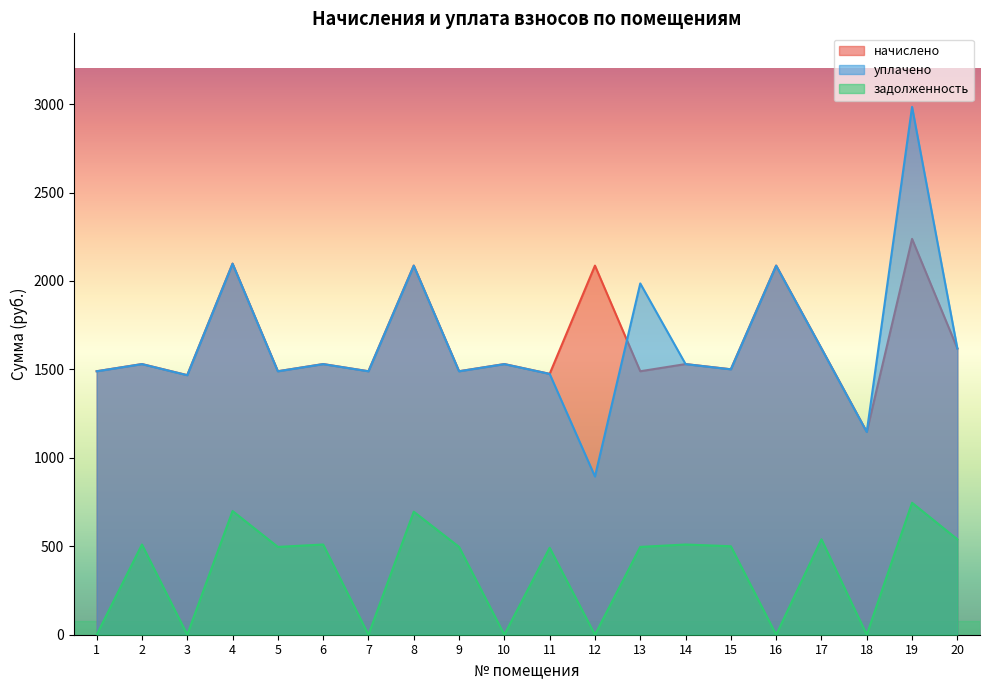

Which series has the widest spread of values?

уплачено